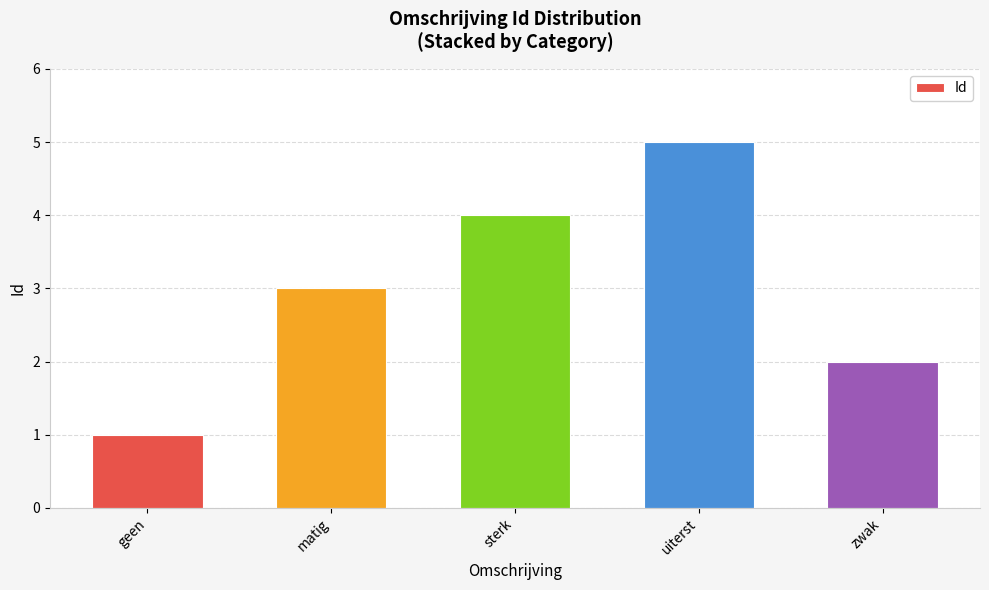

Which label corresponds to the largest value in the chart?

uiterst